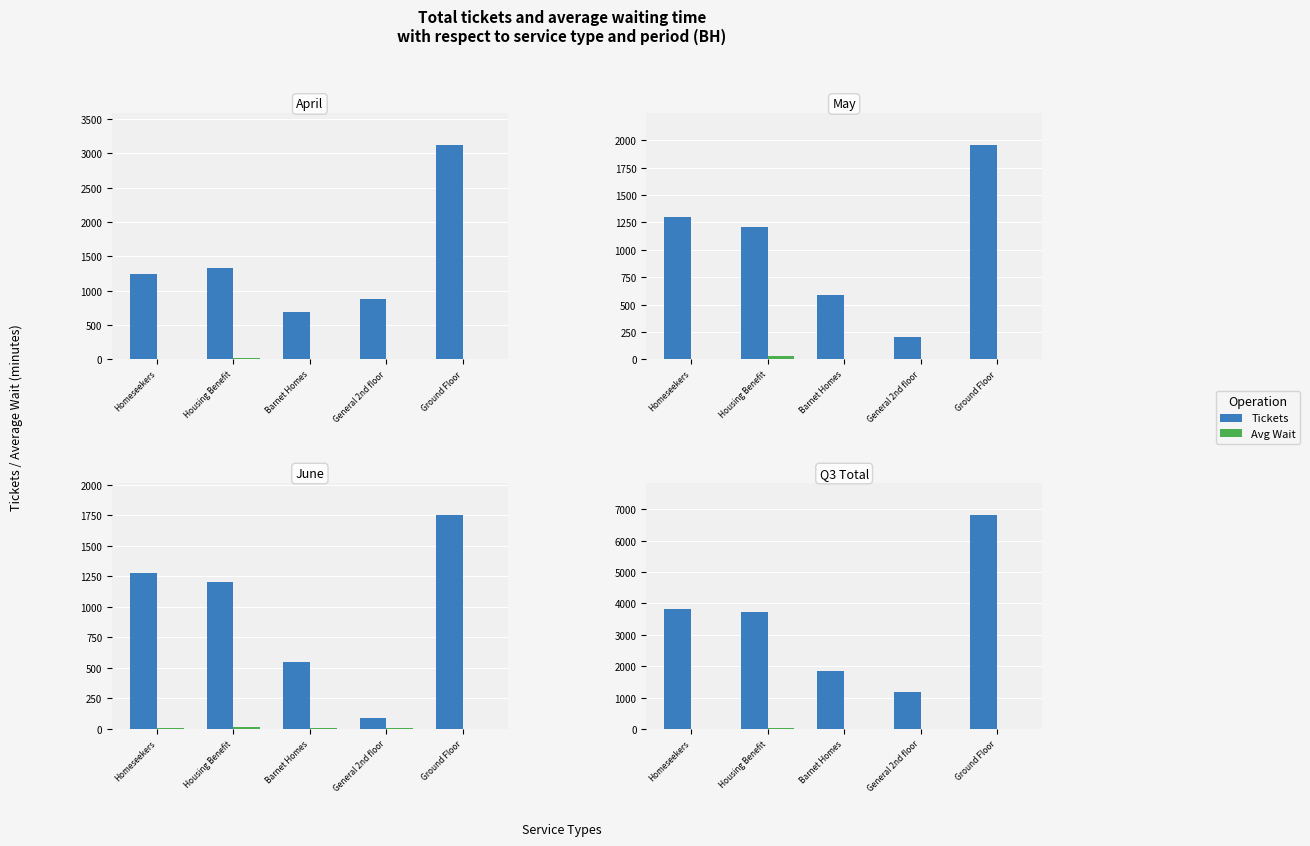

What position from the right is General 2nd floor?

2